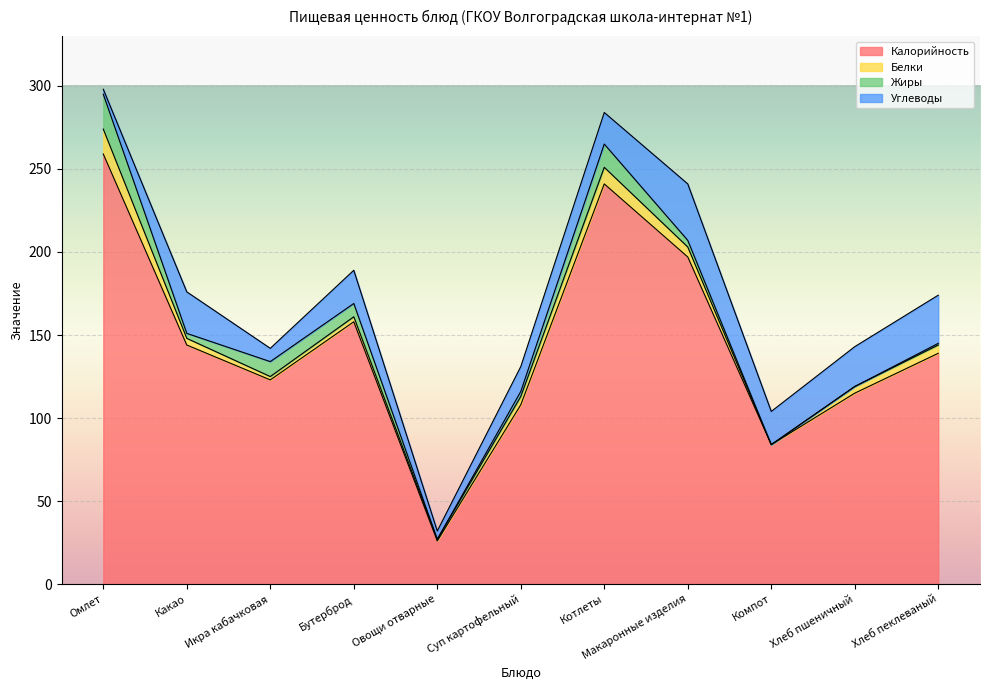

At which label does Калорийность first exceed 139?

Омлет